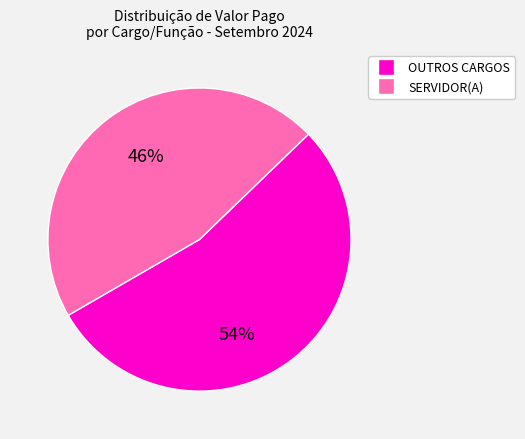

Is the sum of OUTROS CARGOS and SERVIDOR(A) greater than half?

Yes